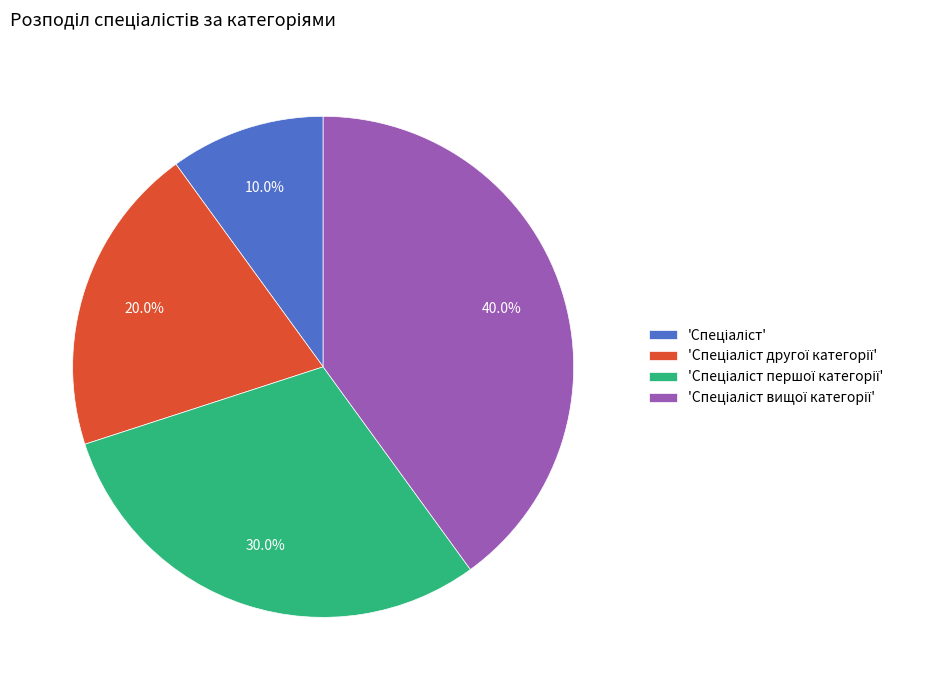

Is there any slice that represents more than half of the pie?

No